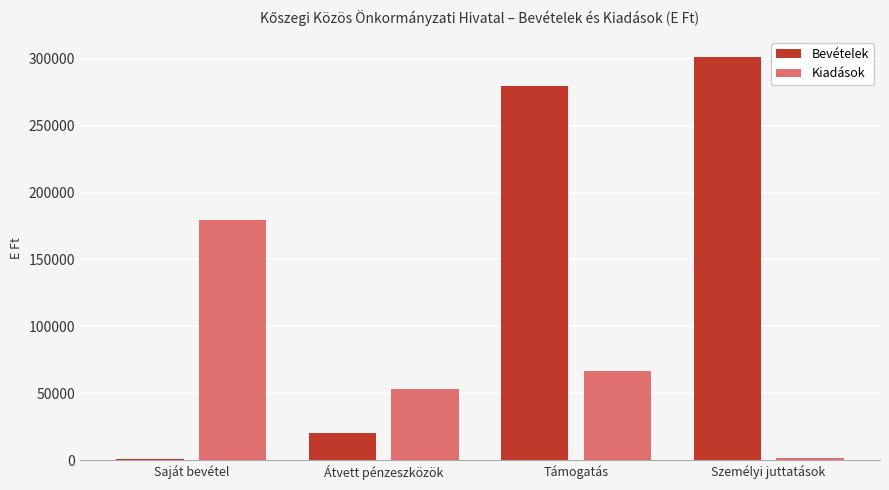

What is the minimum value for Bevételek?

1100